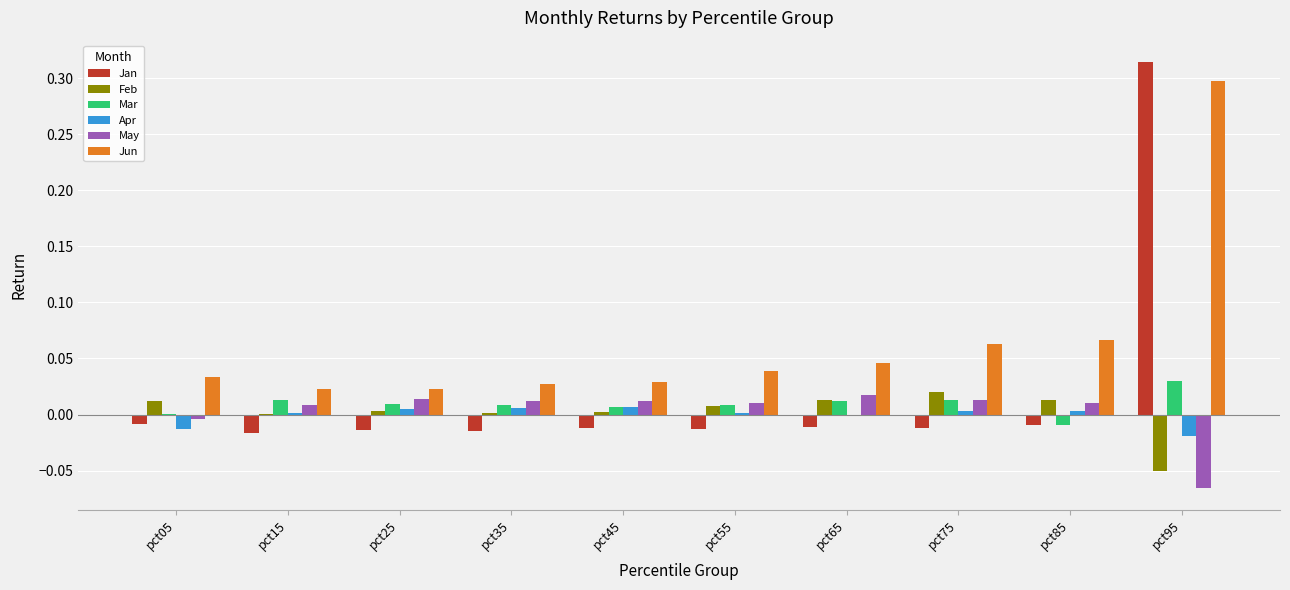

At which category is the sum across all series the highest?

pct95